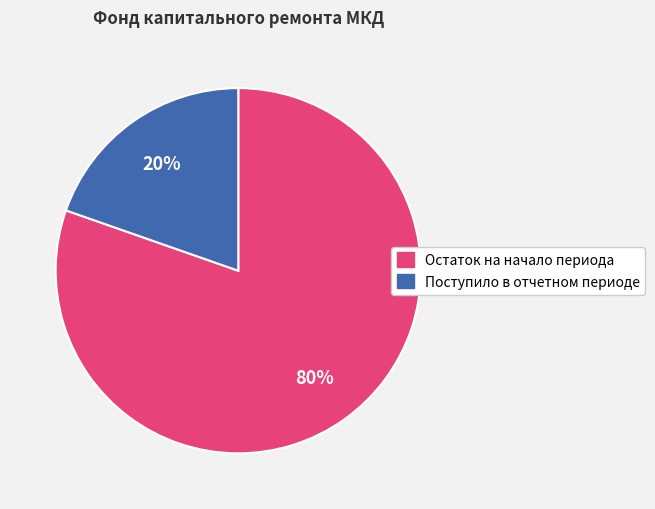

What is the majority slice?

Остаток на начало периода